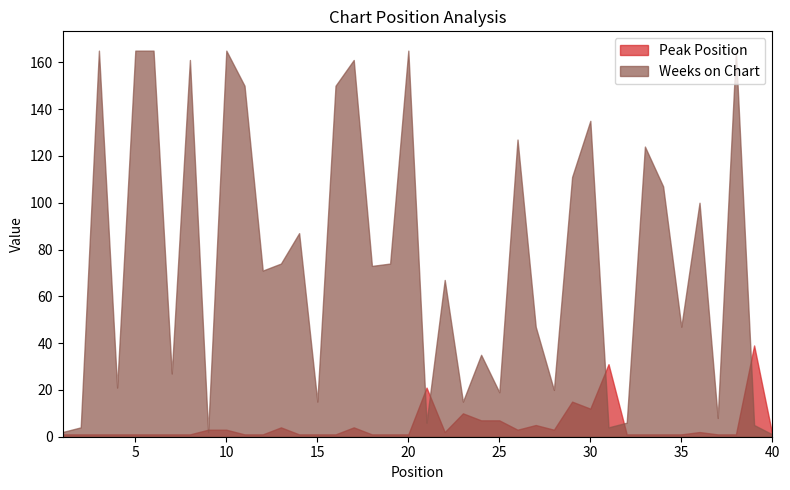

Is the value of Peak Position at 16 greater than the value of Weeks on Chart at 21?

No